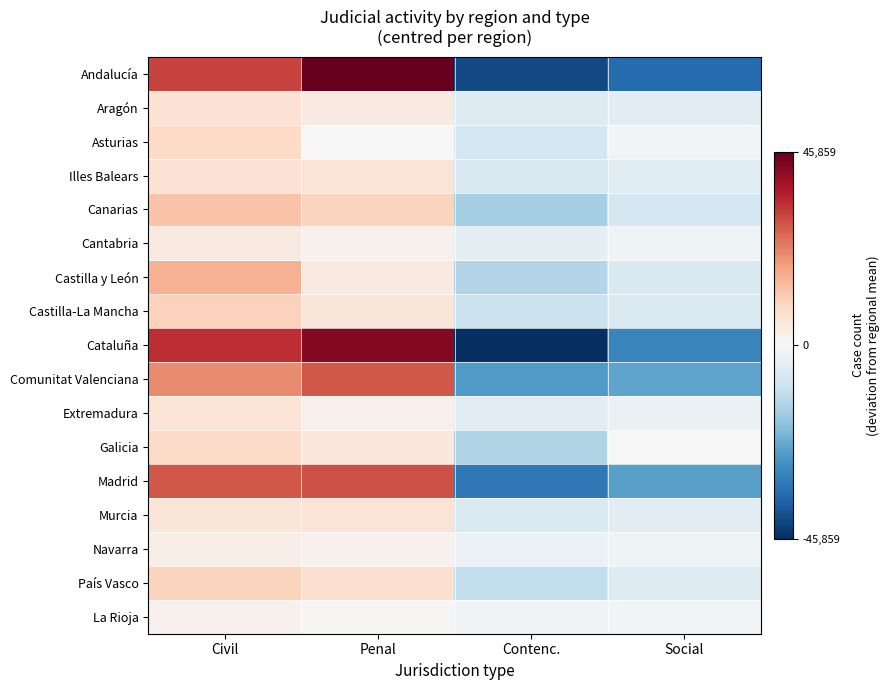

Between Civil and Social, which is larger?

Civil